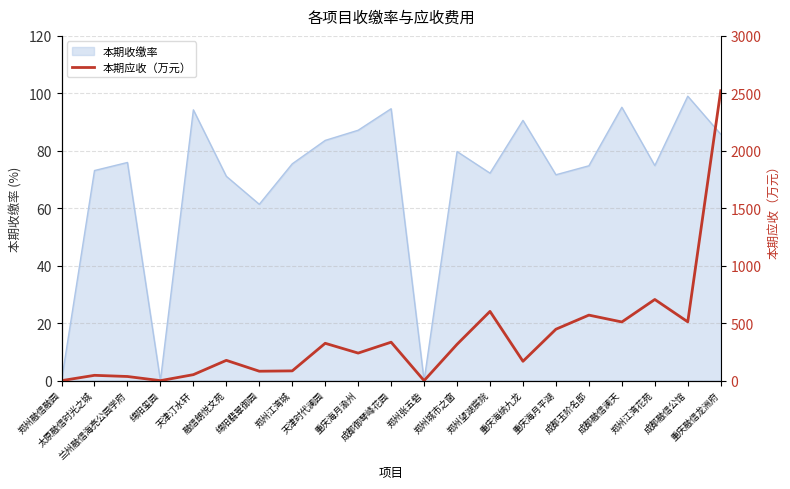

What is the highest value of the 本期收缴率 series?

99.0